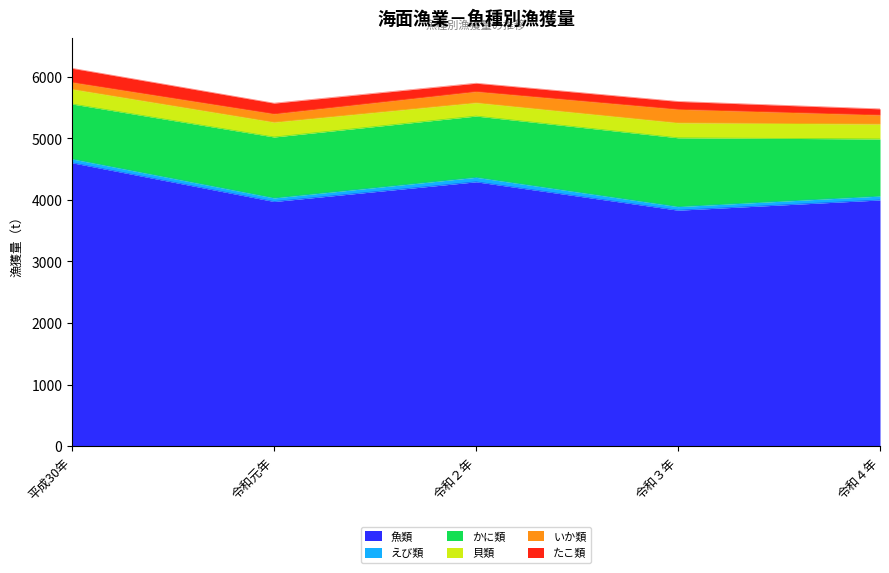

What is the total value across all series at 令和３年?

5600